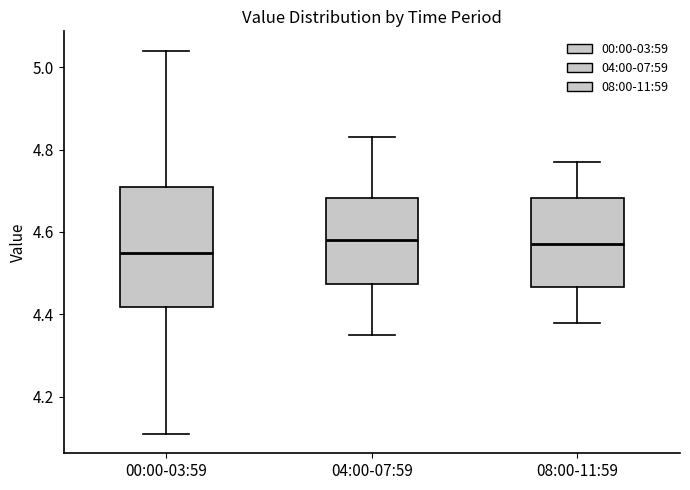

Reading left to right, transcribe this box plot: for each box, give where its median line is, the range the box spans, and where its two whiskers end, as read against the y-axis. The values are not printed on the chart, so give them approximately, as read against the axis.

00:00-03:59: median 4.56, box 4.42 to 4.72, whiskers 4.12 to 5.04
04:00-07:59: median 4.58, box 4.48 to 4.68, whiskers 4.36 to 4.84
08:00-11:59: median 4.58, box 4.46 to 4.68, whiskers 4.38 to 4.78